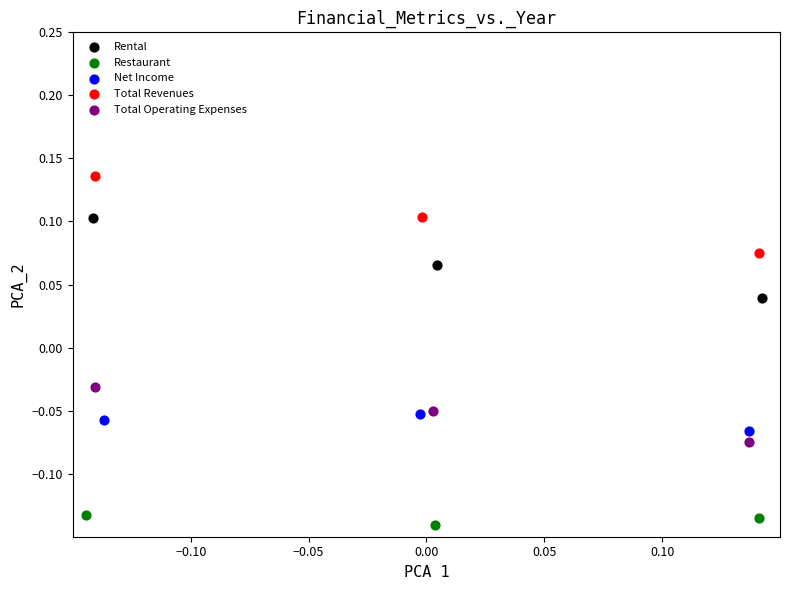

Which series reaches the minimum Y coordinate?

Restaurant